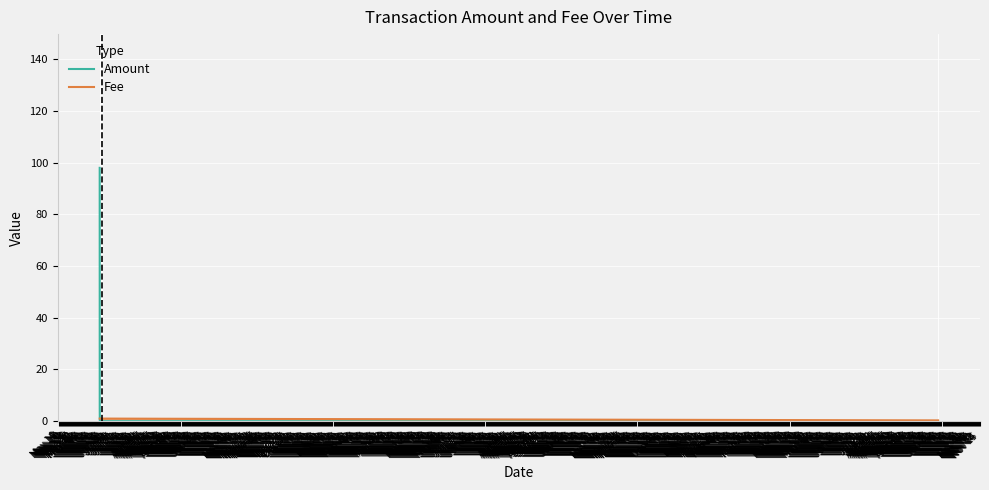

What is the minimum value for Fee?

0.3